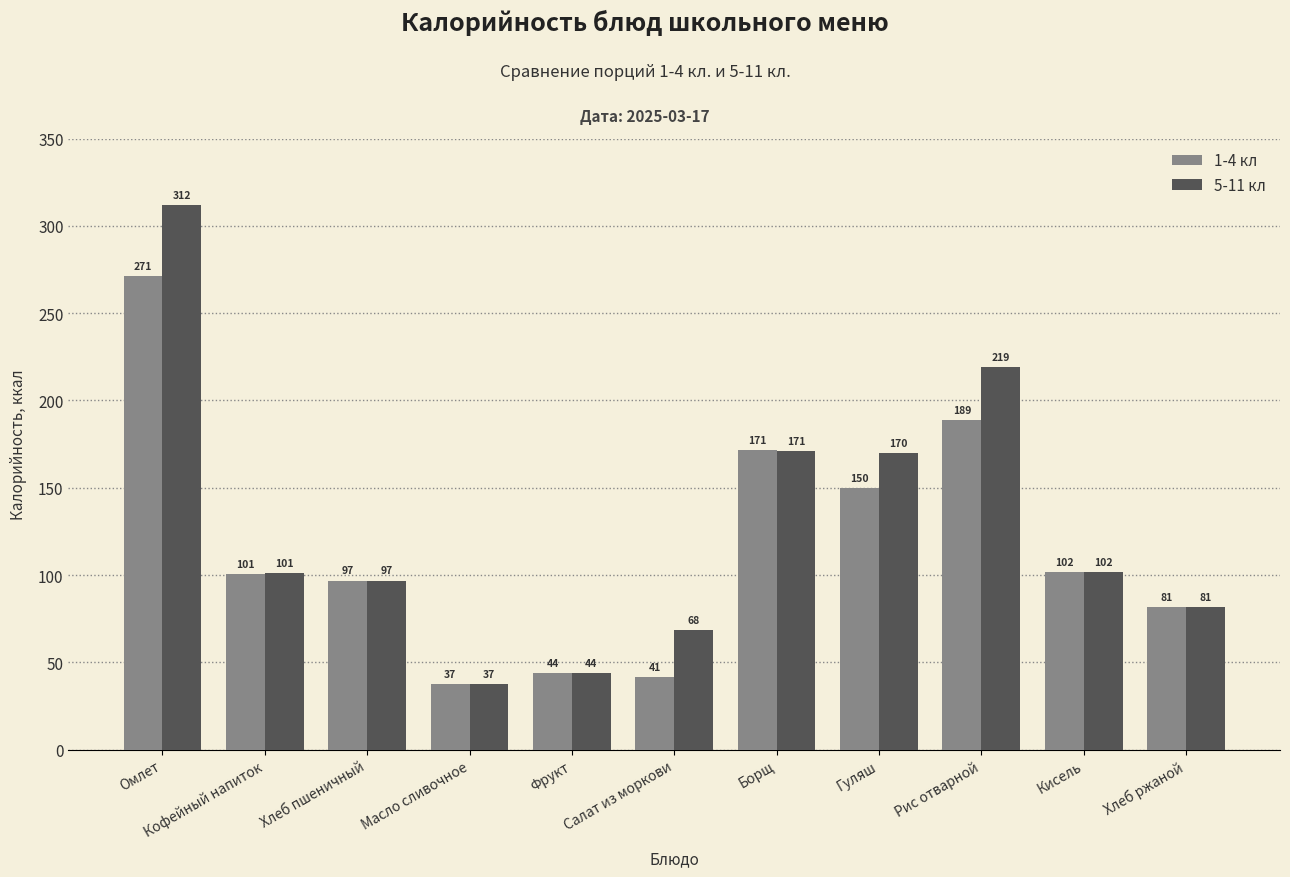

The value of 1-4 кл at Омлет is 271.0. True or false?

True